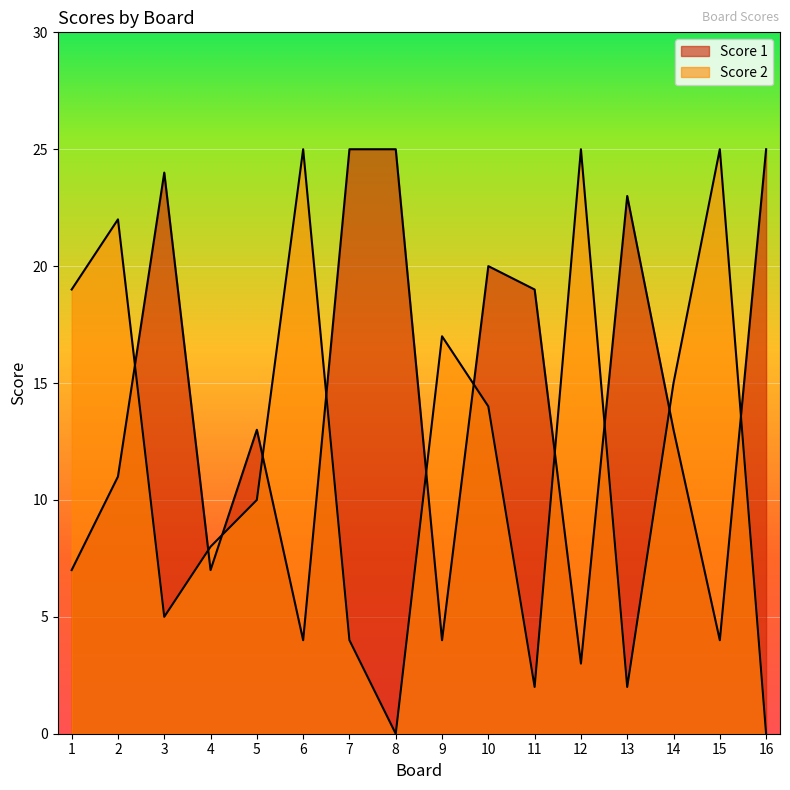

At which category does Score 1 reach its first local peak?

3